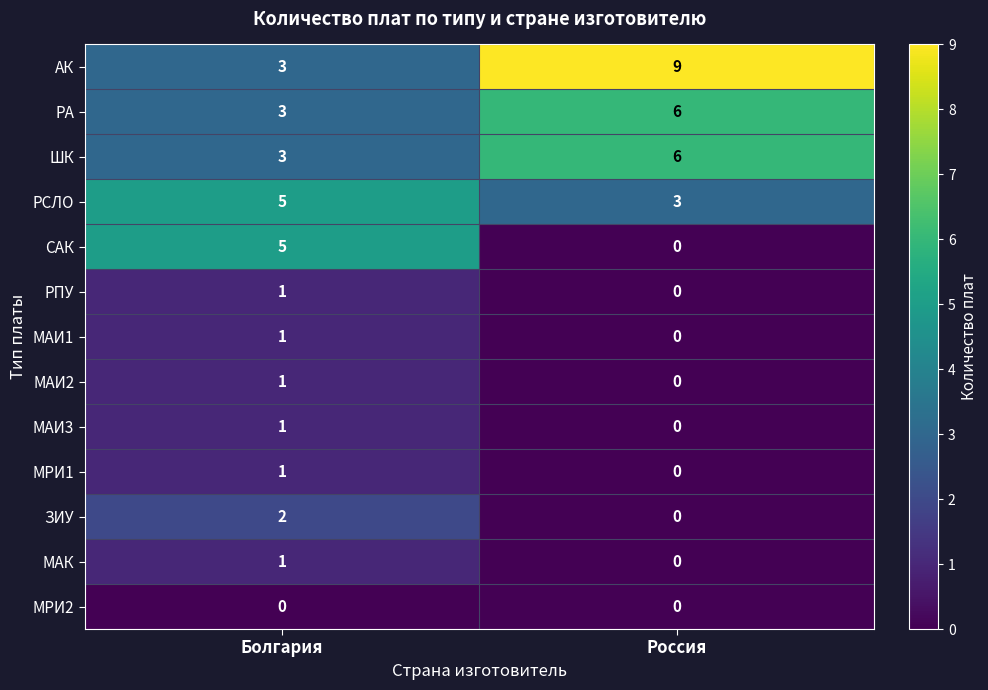

How many series are shown in this chart?

13